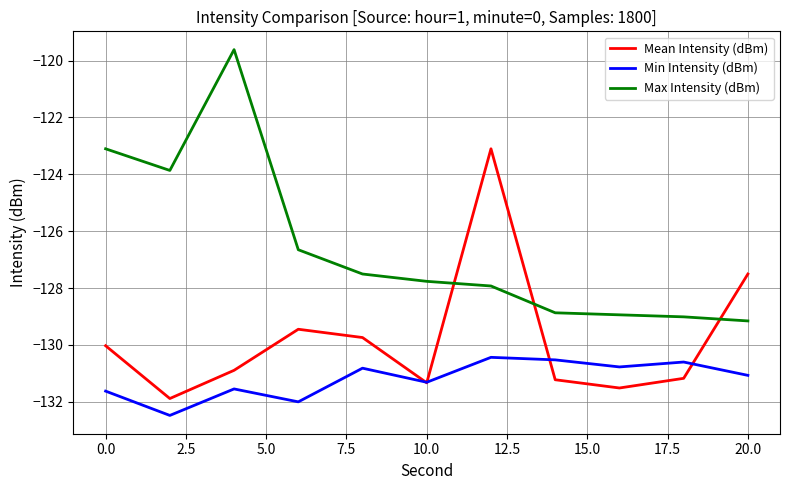

Which series ends up on top after the final intersection of Mean Intensity (dBm) and Min Intensity (dBm)?

Mean Intensity (dBm)